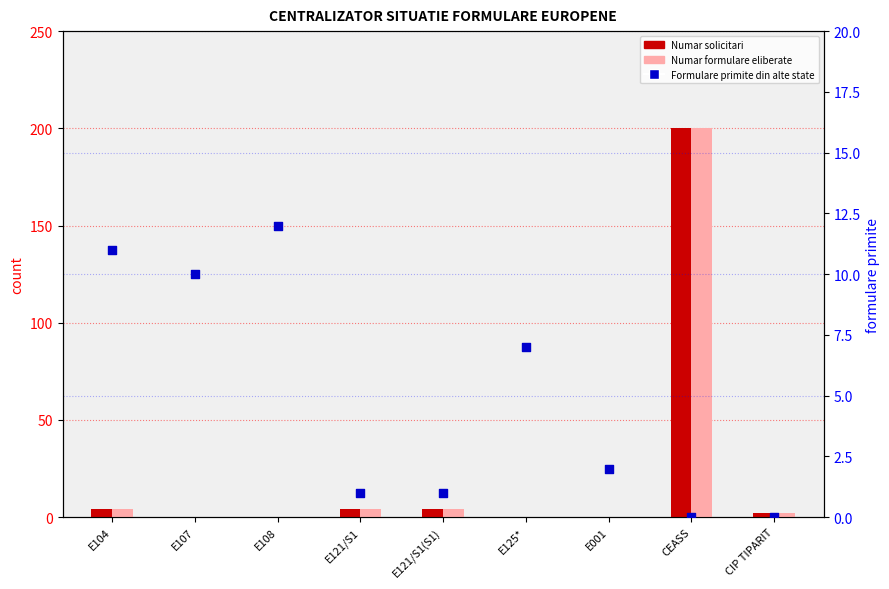

At which category is the sum across all series the highest?

CEASS